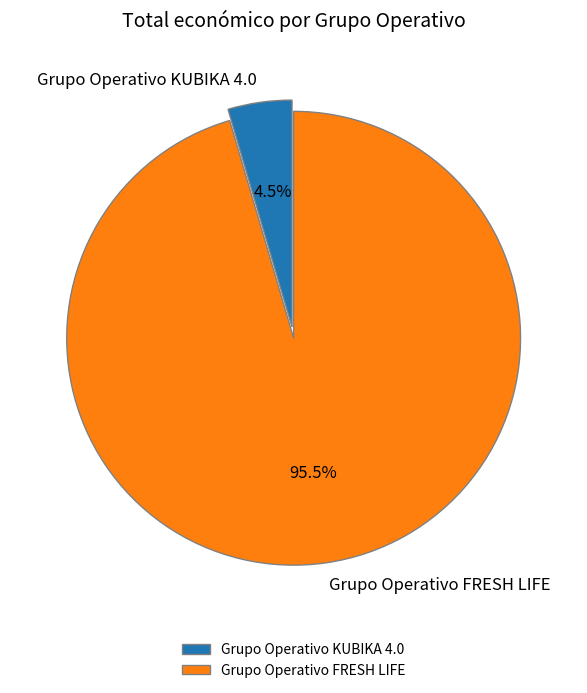

Rank the categories by value from highest to lowest.

Grupo Operativo FRESH LIFE, Grupo Operativo KUBIKA 4.0